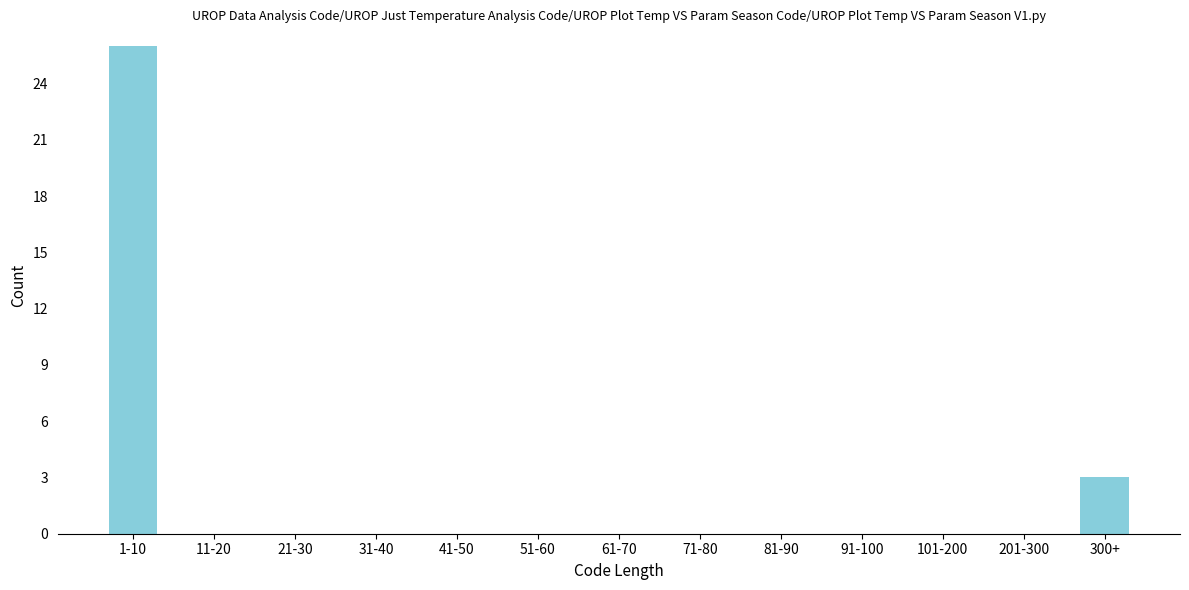

What is the sum of all values?

29